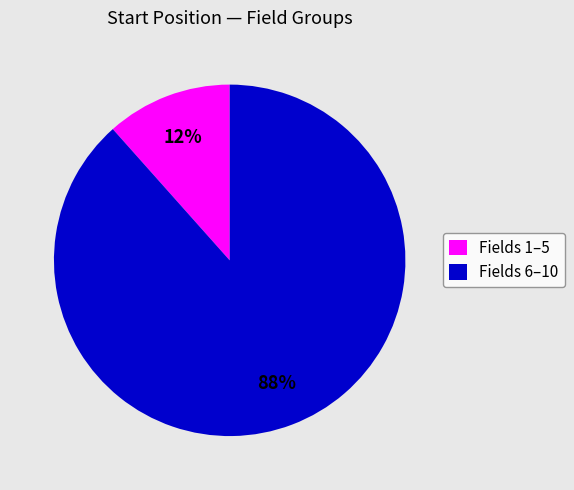

Is the sum of Fields 1–5 and Fields 6–10 greater than half?

Yes